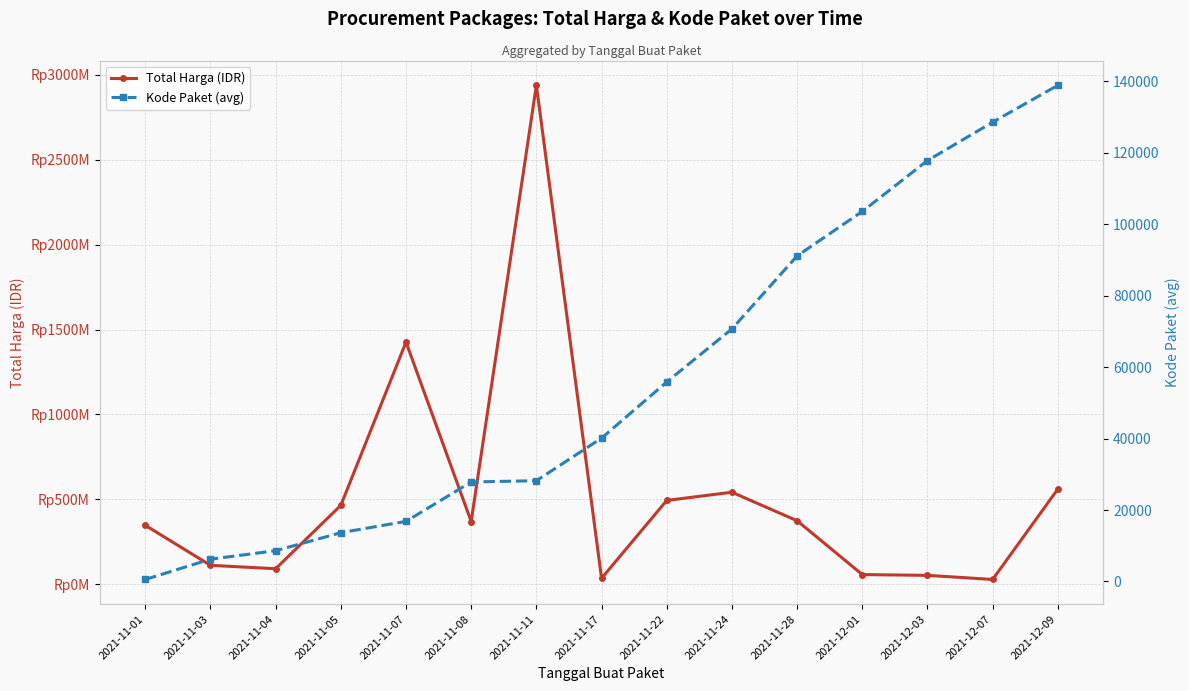

True or false: Total Harga (IDR) and Kode Paket (avg) cross at least once.

False